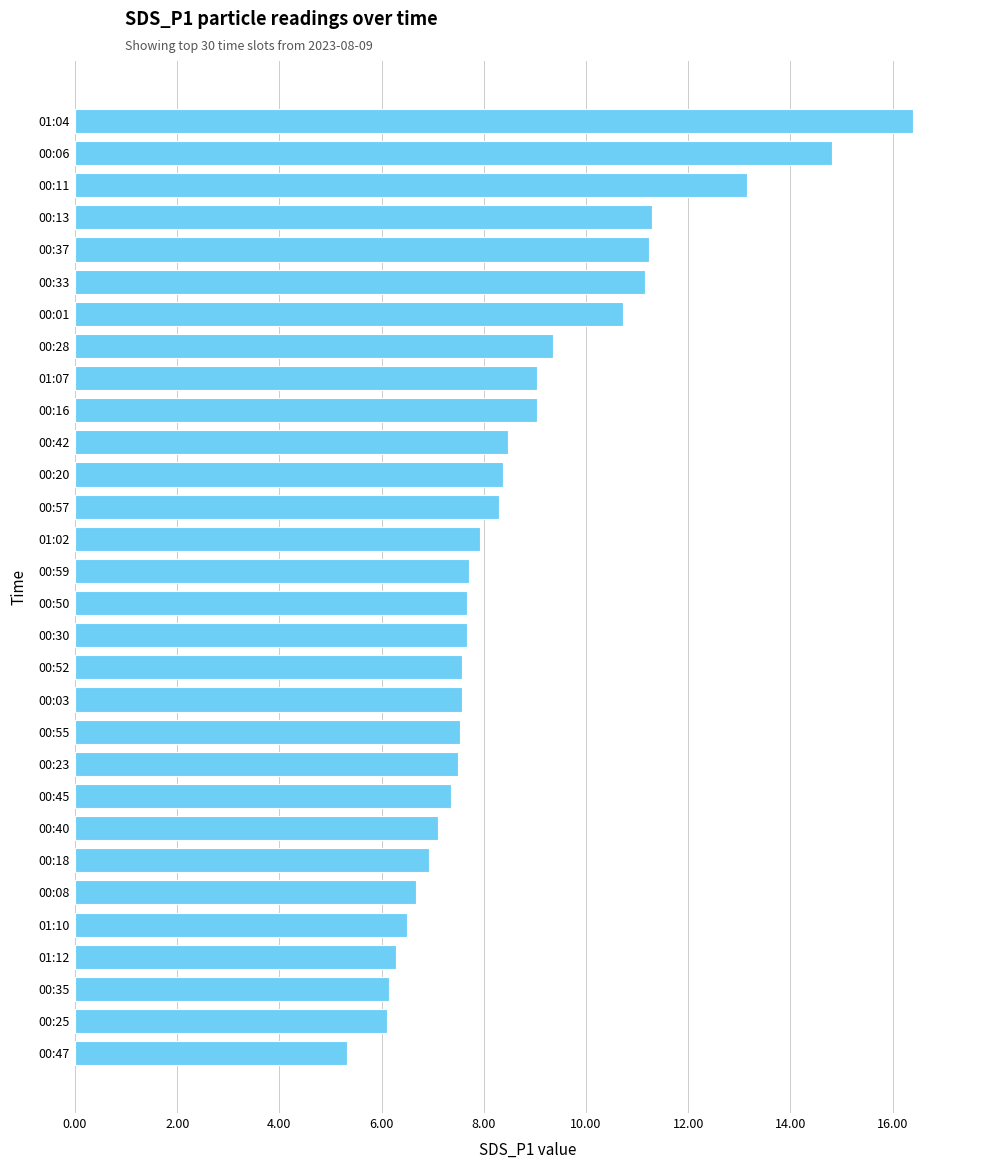

What is the greatest value displayed?

16.4